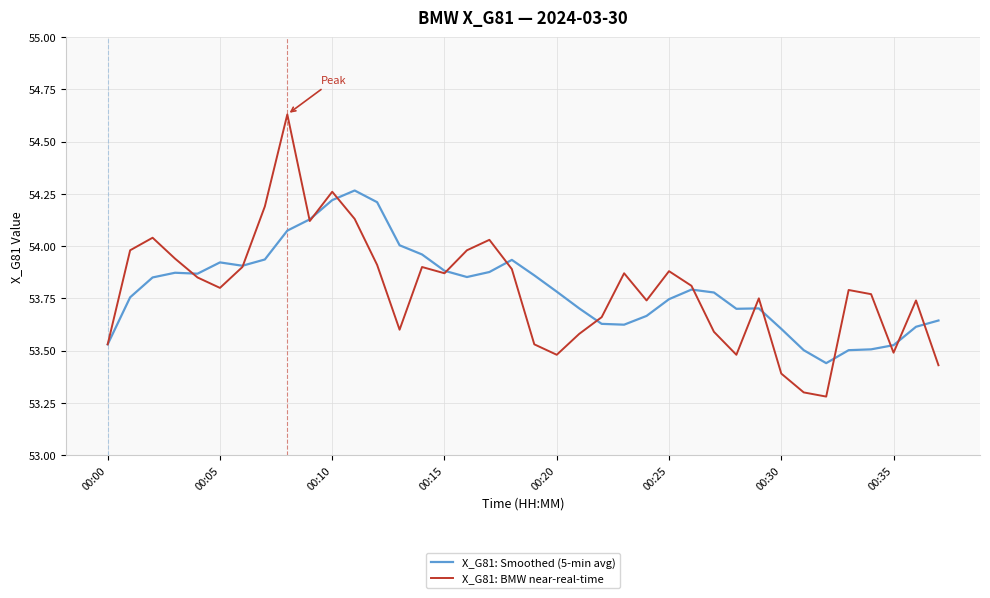

What is the minimum value for X_G81: BMW near-real-time?

53.3